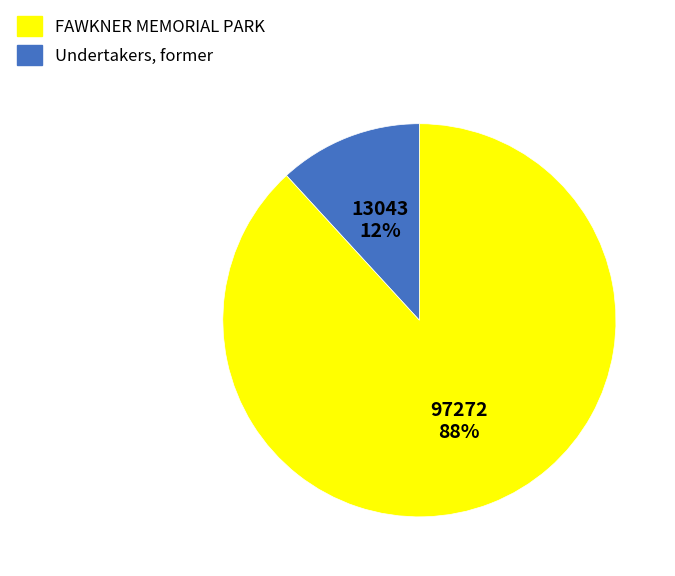

Which slice is the largest?

Undertakers, former